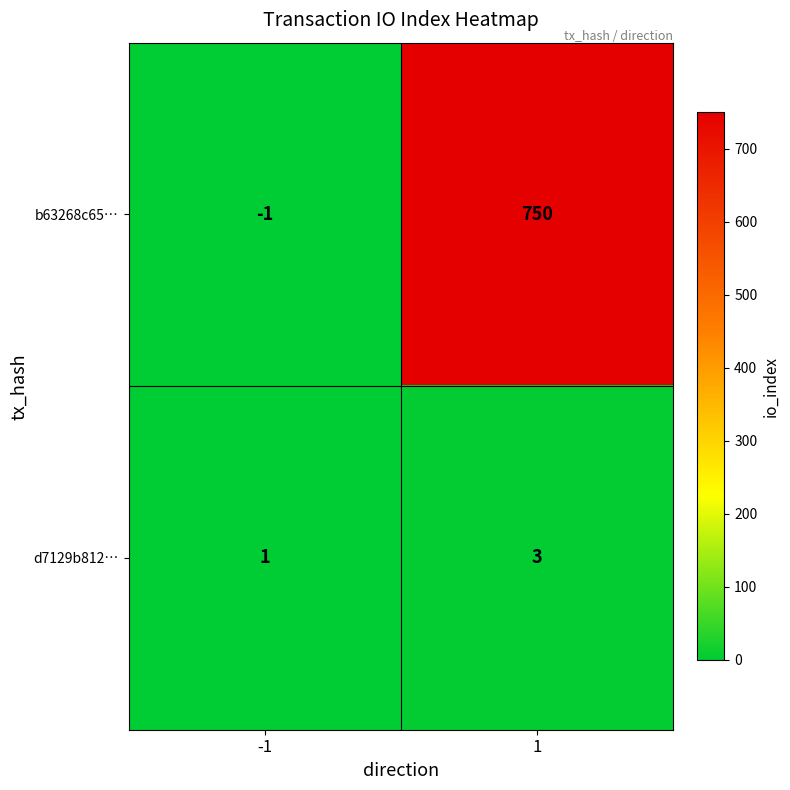

What is the highest value of the d7129b812… series?

3